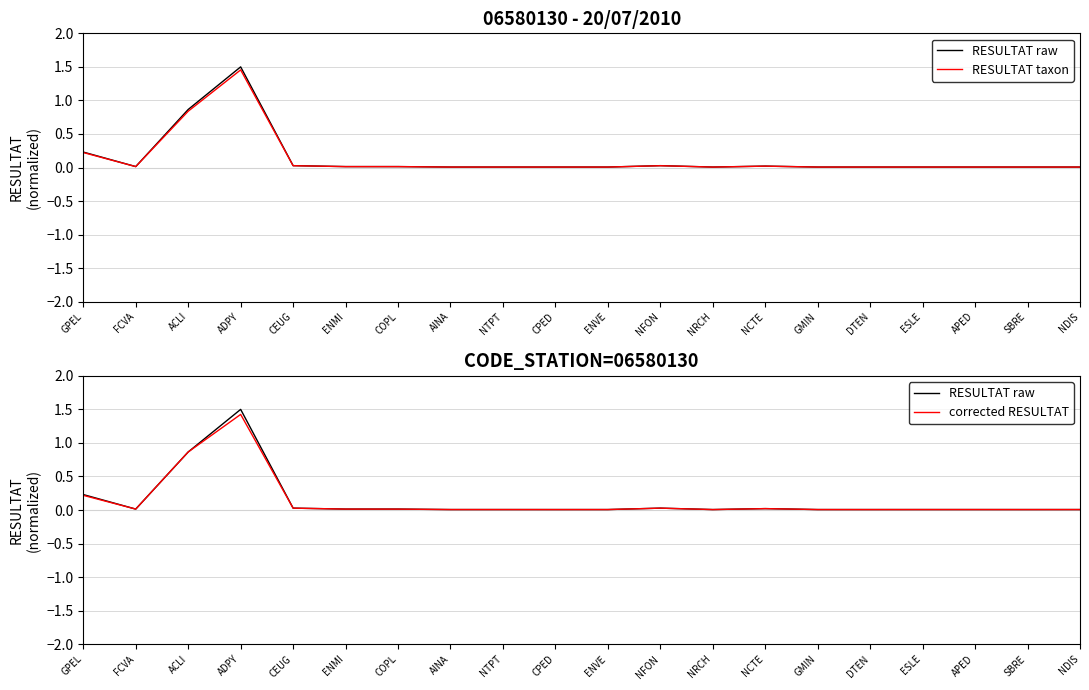

True or false: corrected RESULTAT and RESULTAT taxon intersect in this chart.

True